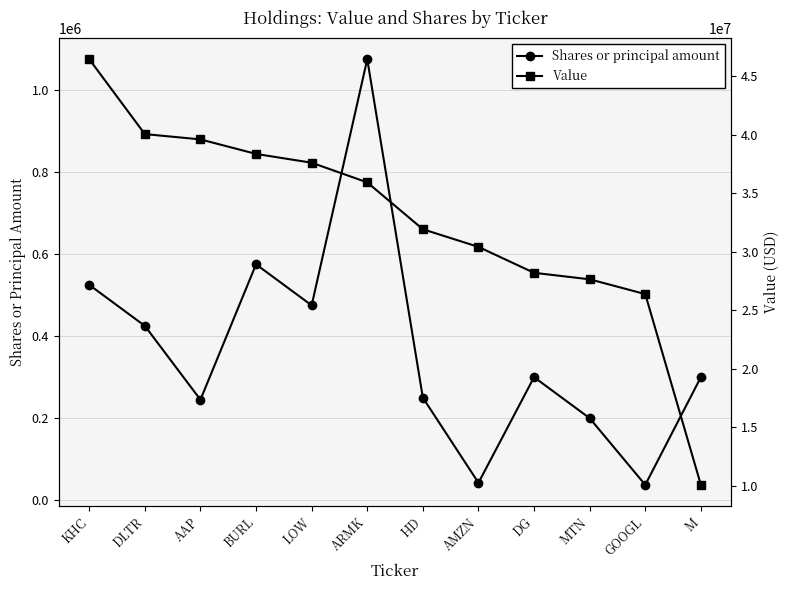

How many values in the Shares or principal amount series exceed 300000?

5